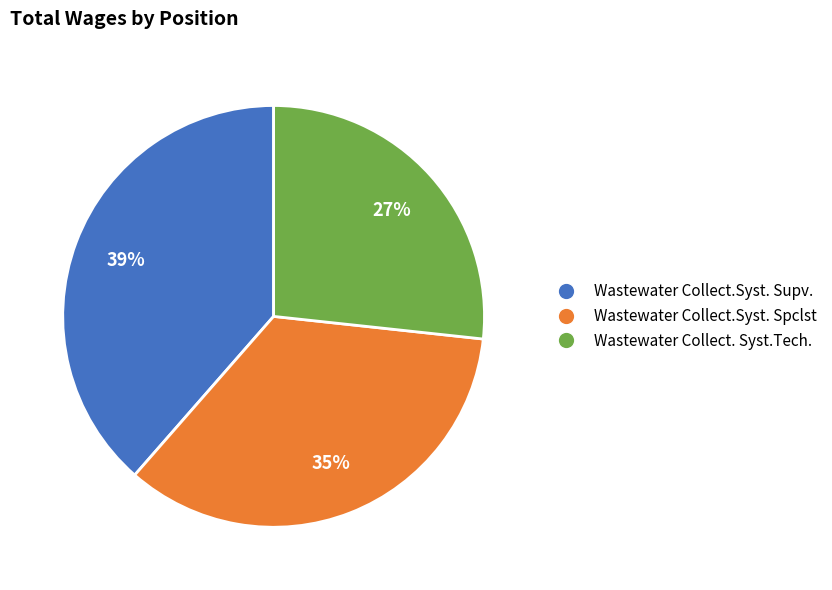

True or false: Wastewater Collect.Syst. Supv. accounts for 39% of the total.

True